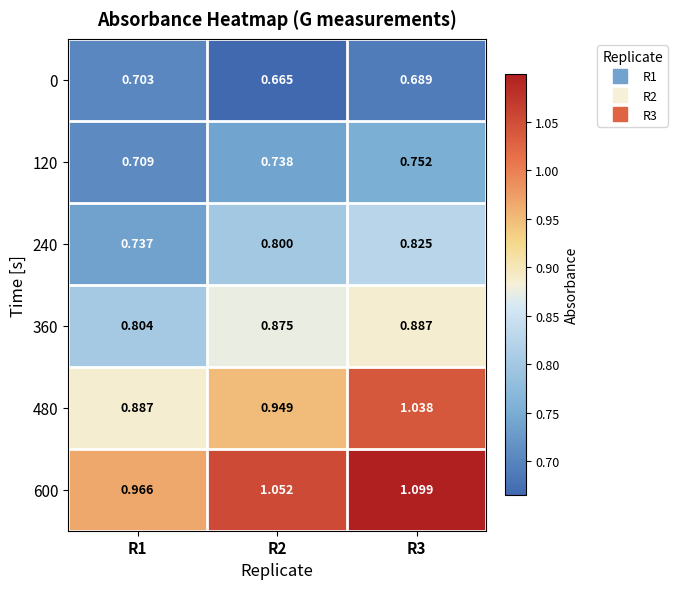

Is the value of 480 at R3 greater than the value of 360 at R2?

Yes